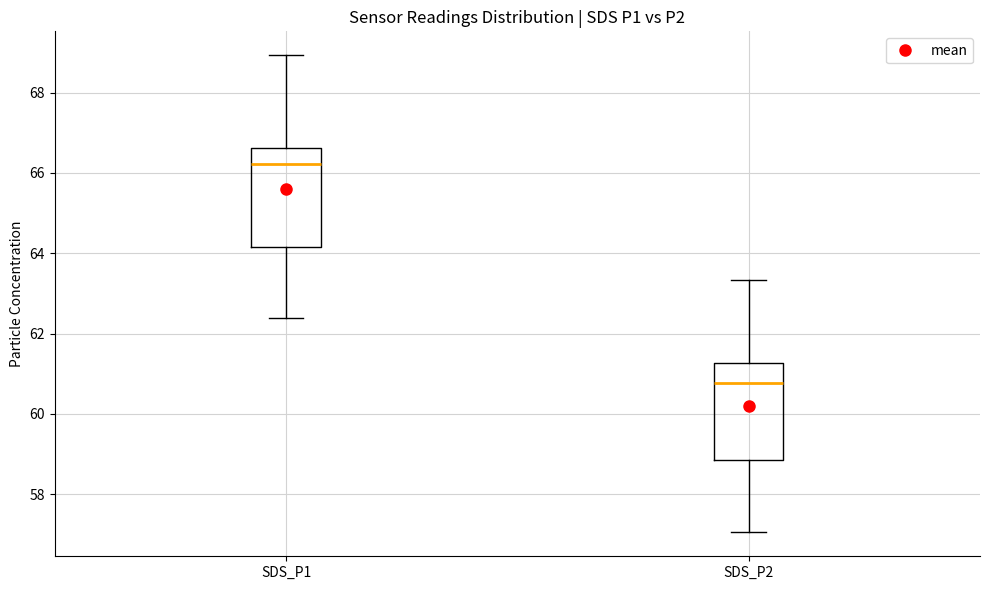

Reading left to right, read every box against the y-axis: the position of its median line, the range the box covers, and the ends of its whiskers. The values are not printed on the chart, so give them approximately, as read against the axis.

SDS_P1: median 66.2, box 64.2 to 66.6, whiskers 62.4 to 69.0
SDS_P2: median 60.8, box 58.8 to 61.2, whiskers 57.0 to 63.4